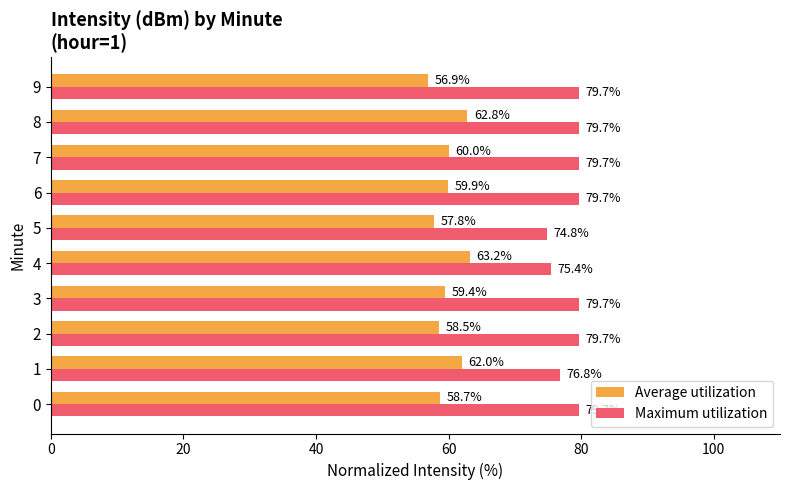

What is the sum of all Maximum utilization values?

784.8